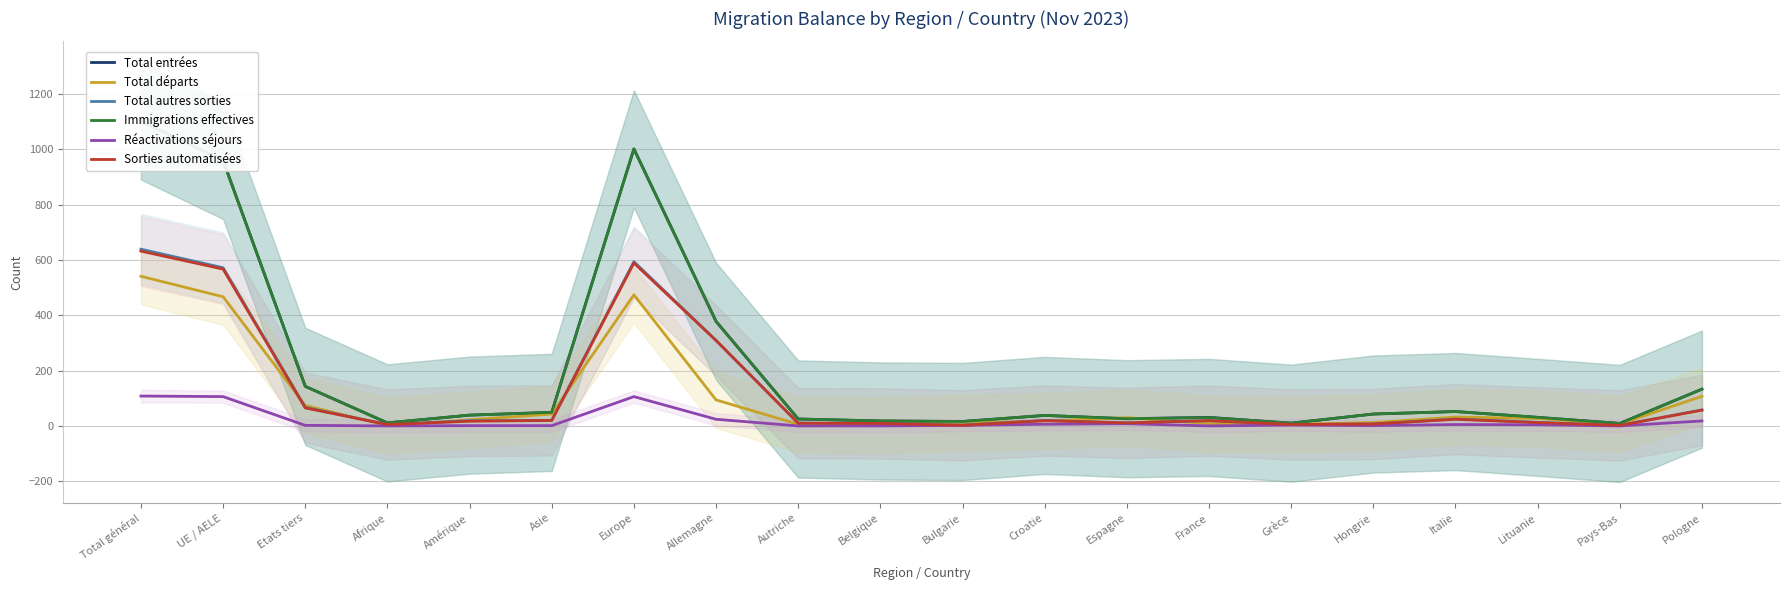

How many values in Réactivations séjours are above zero?

15